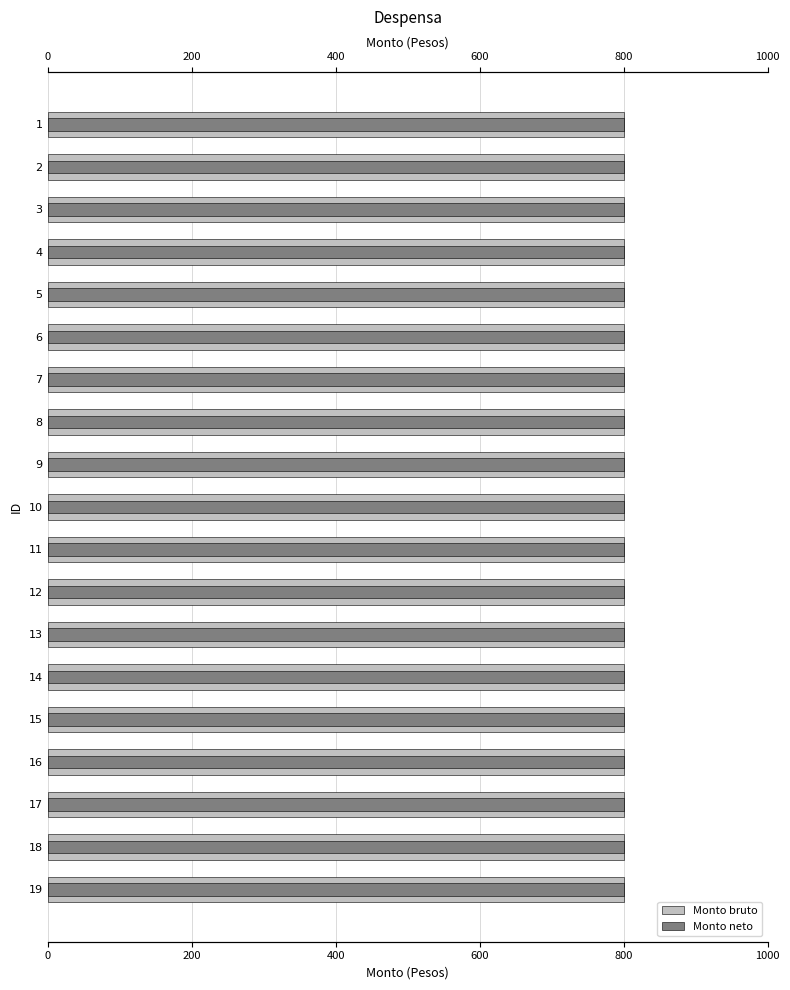

Rank the series at 400 from highest to lowest value.

Monto bruto, Monto neto